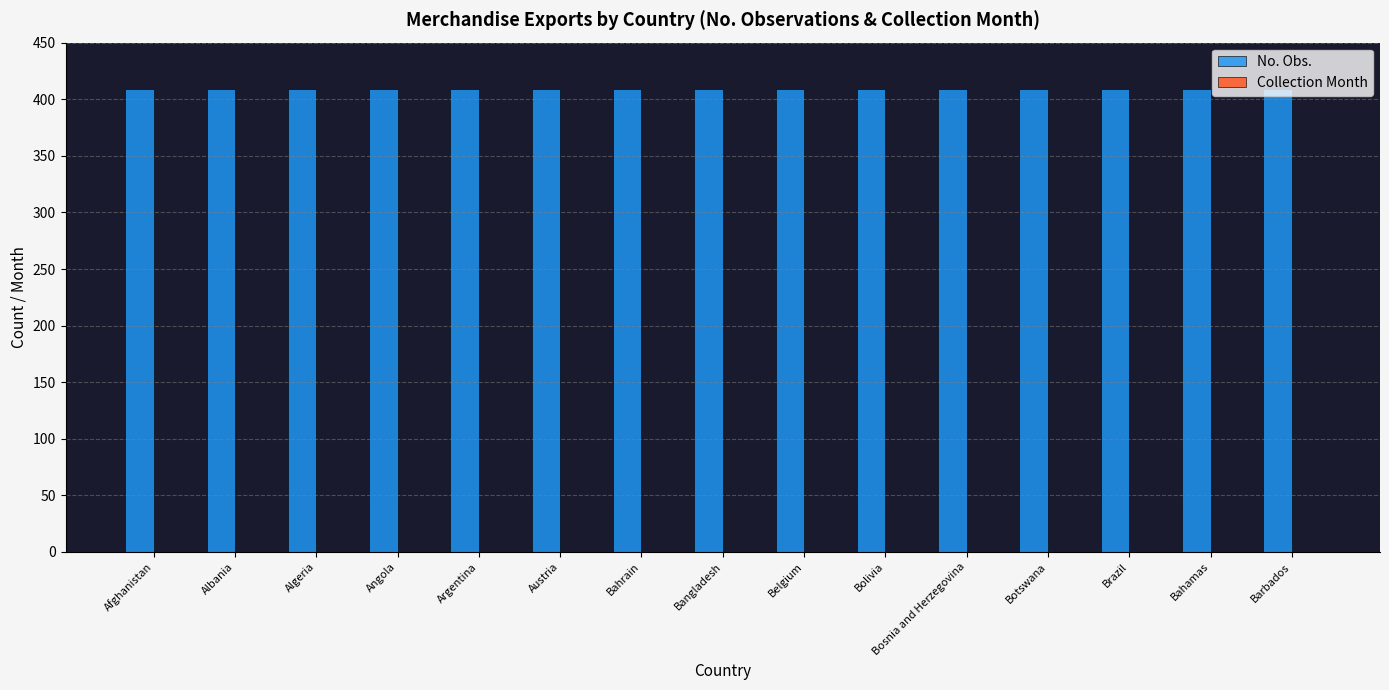

The value of No. Obs. at Afghanistan is 555. True or false?

False